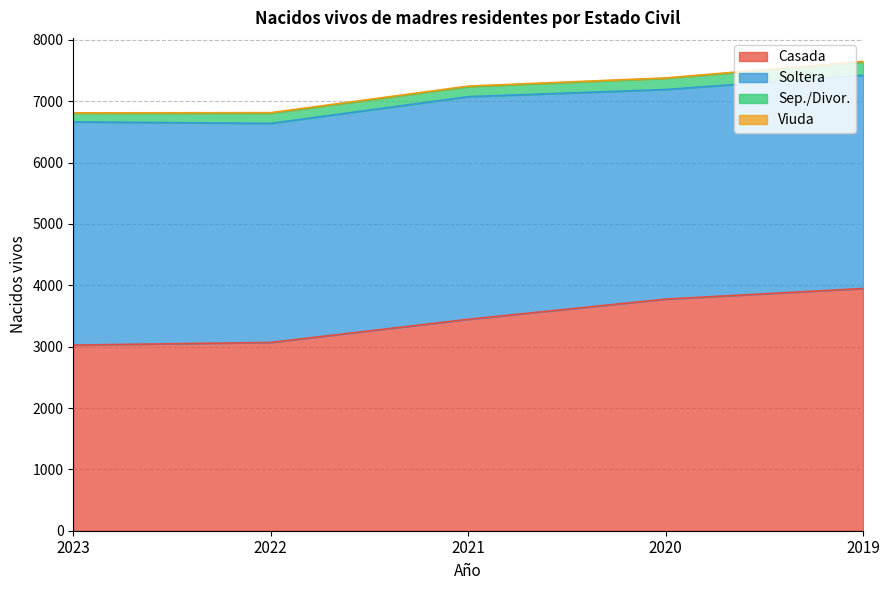

True or false: Soltera has more than 1 points higher than both neighbors.

False